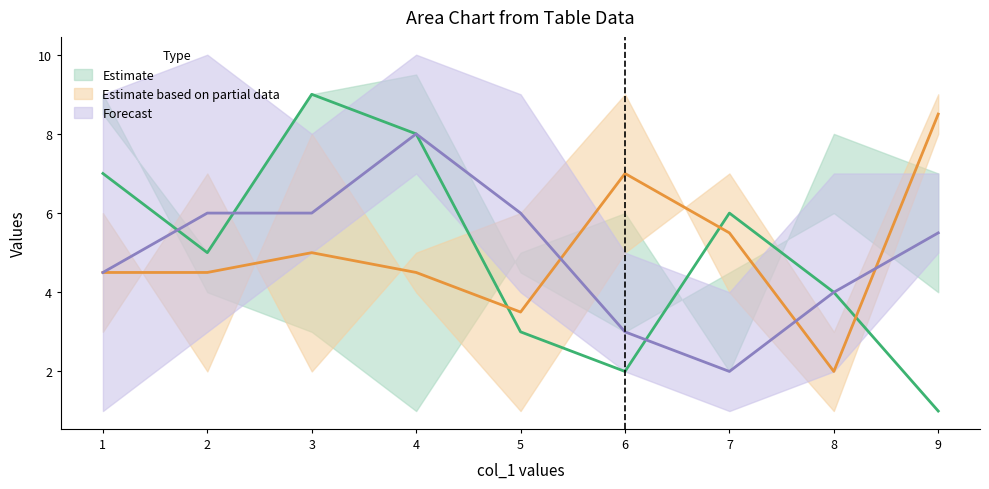

The value of col_2 at 7 is 1. True or false?

True